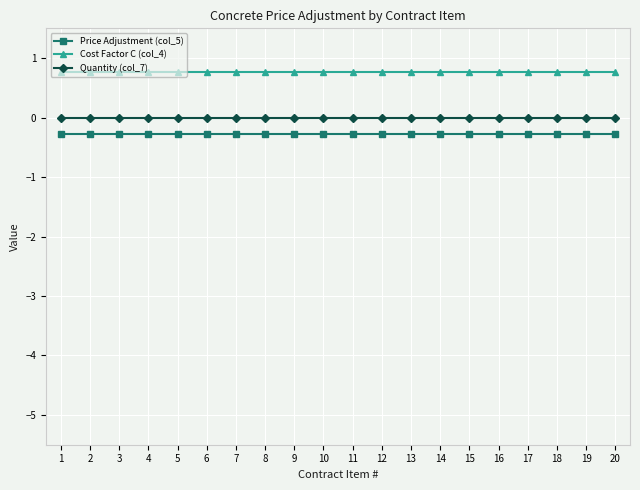

Reading left to right, transcribe all the data shown in this chart.

Price Adjustment (col_5): -0.3	-0.3	-0.3	-0.3	-0.3	-0.3	-0.3	-0.3	-0.3	-0.3	-0.3	-0.3	-0.3	-0.3	-0.3	-0.3	-0.3	-0.3	-0.3	-0.3
Cost Factor C (col_4): 0.8	0.8	0.8	0.8	0.8	0.8	0.8	0.8	0.8	0.8	0.8	0.8	0.8	0.8	0.8	0.8	0.8	0.8	0.8	0.8
Quantity (col_7): 0.0	0.0	0.0	0.0	0.0	0.0	0.0	0.0	0.0	0.0	0.0	0.0	0.0	0.0	0.0	0.0	0.0	0.0	0.0	0.0